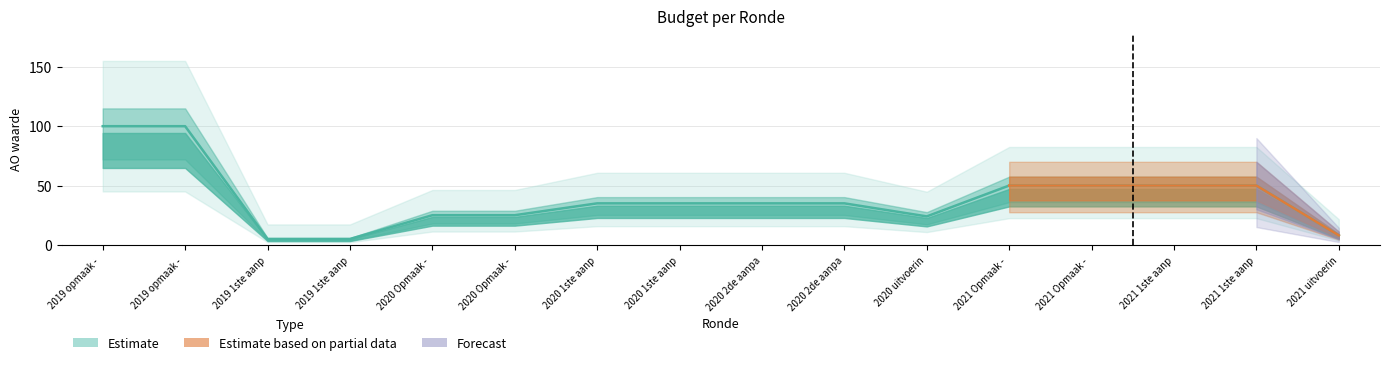

Does the chart have visible grid lines?

Yes